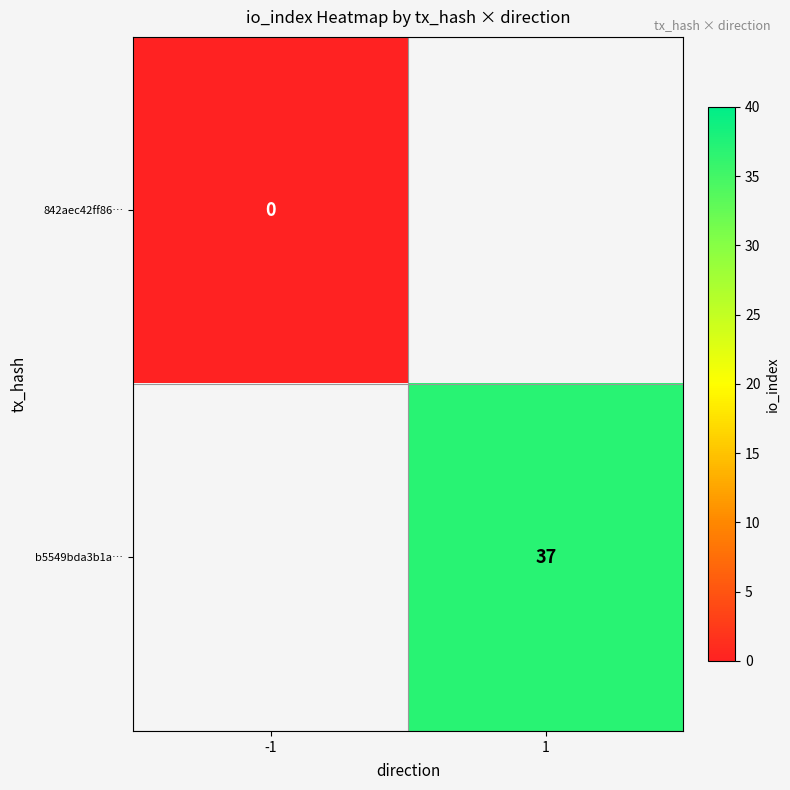

True or false: b5549bda3b1a… has a value of 37 at 1.

True